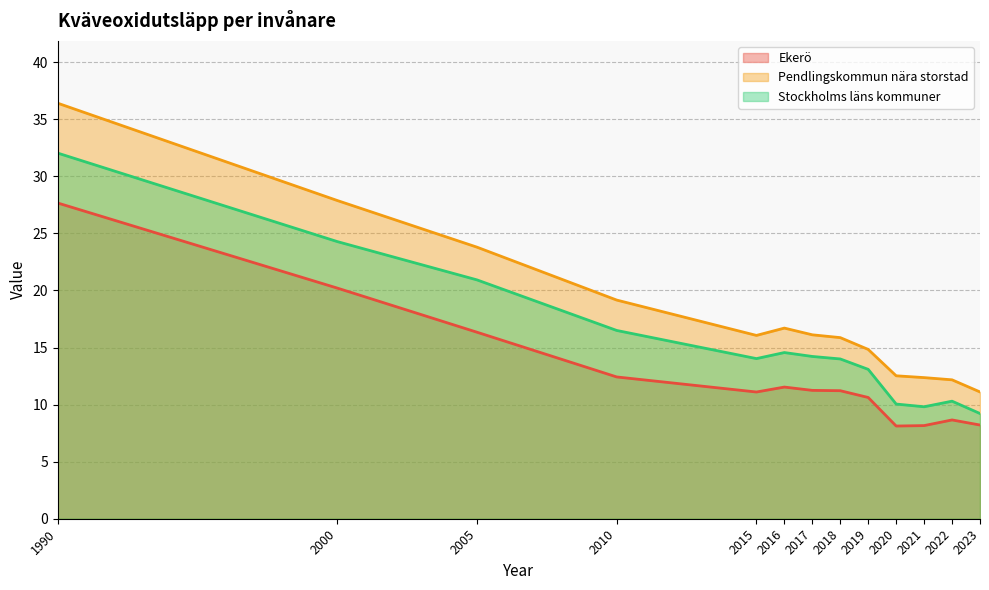

True or false: Ekerö and Stockholms läns kommuner intersect in this chart.

False